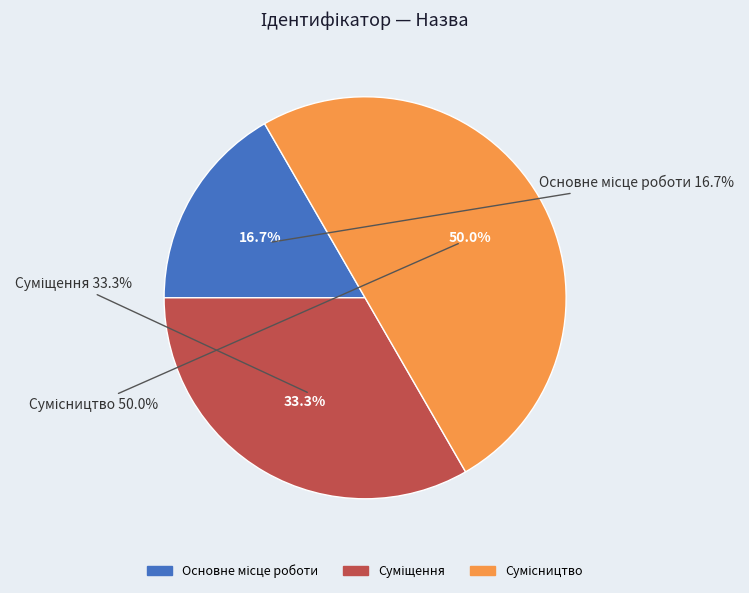

How many slices are in this pie chart?

3